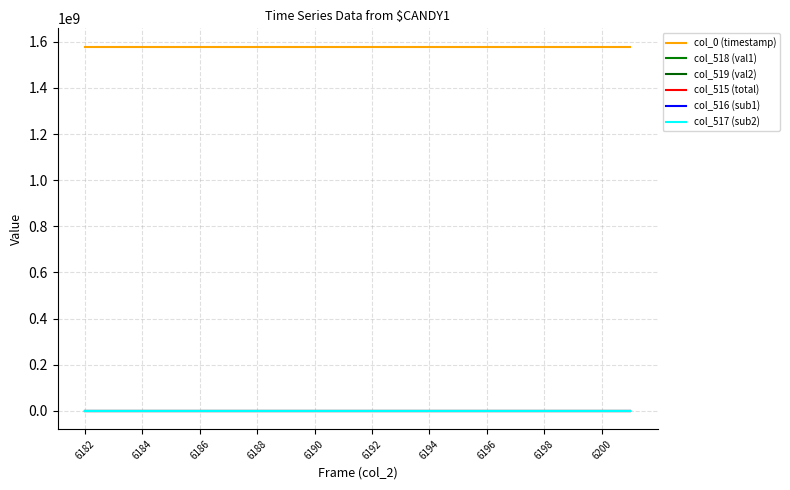

What is the difference between the maximum and second lowest values in the col_515 (total) series?

151.0